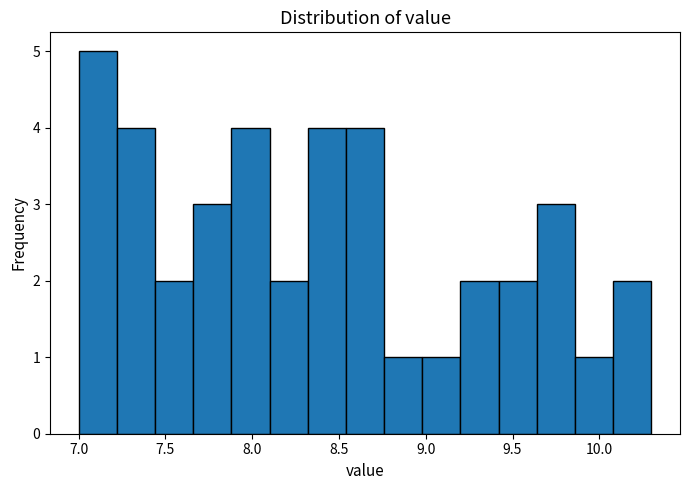

Reading left to right, list every bar in this chart as the range it spans on the x-axis followed by its height. Neither the bar edges nor the heights are printed on the chart, so give them approximately, as read against the axes.

7.00 to 7.22: 5
7.22 to 7.44: 4
7.44 to 7.66: 2
7.66 to 7.88: 3
7.88 to 8.10: 4
8.10 to 8.32: 2
8.32 to 8.54: 4
8.54 to 8.76: 4
8.76 to 8.98: 1
8.98 to 9.20: 1
9.20 to 9.42: 2
9.42 to 9.64: 2
9.64 to 9.86: 3
9.86 to 10.08: 1
10.08 to 10.30: 2